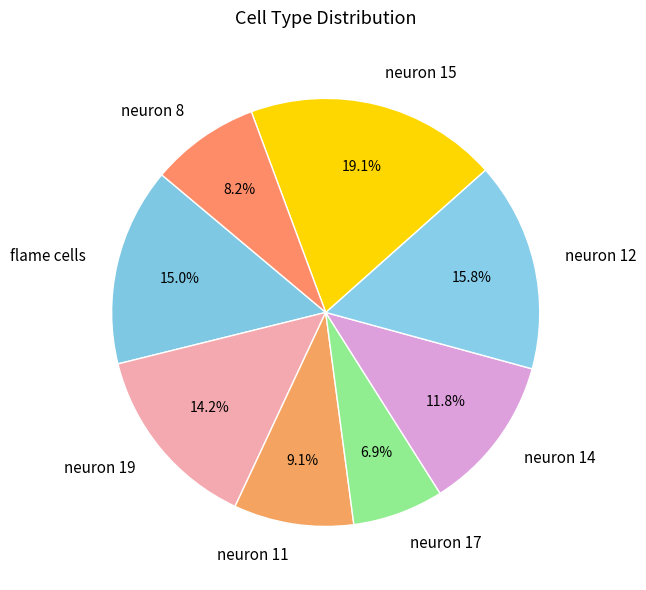

To the nearest percent, what is the difference between the neuron 12 and neuron 17 slice percentages?

9%